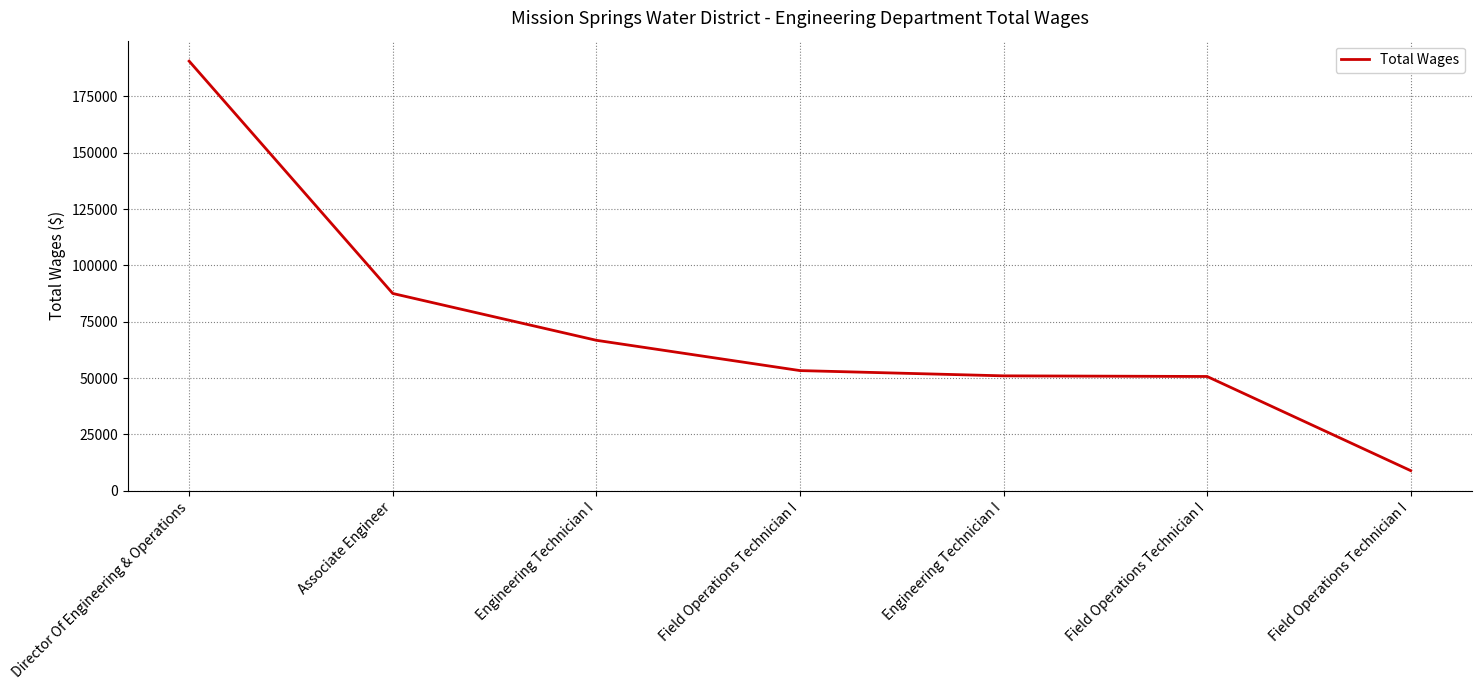

List the labels in order of value, largest first.

Director Of Engineering & Operations, Associate Engineer, Engineering Technician I, Field Operations Technician I, Engineering Technician I, Field Operations Technician I, Field Operations Technician I